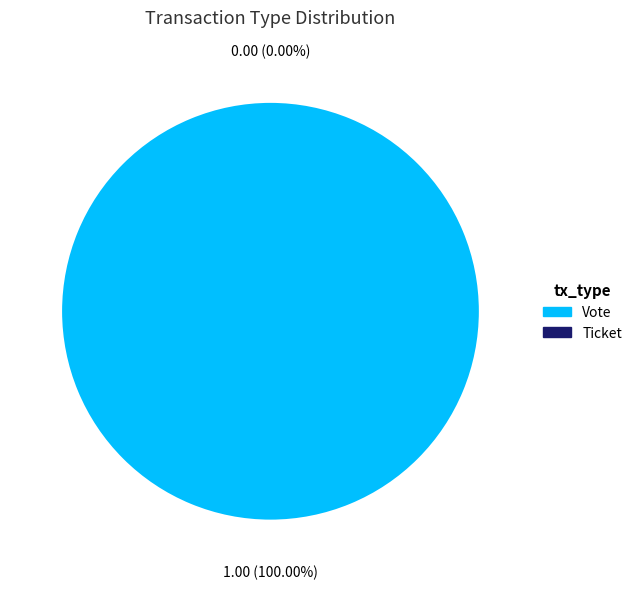

How many segments does this pie chart have?

2